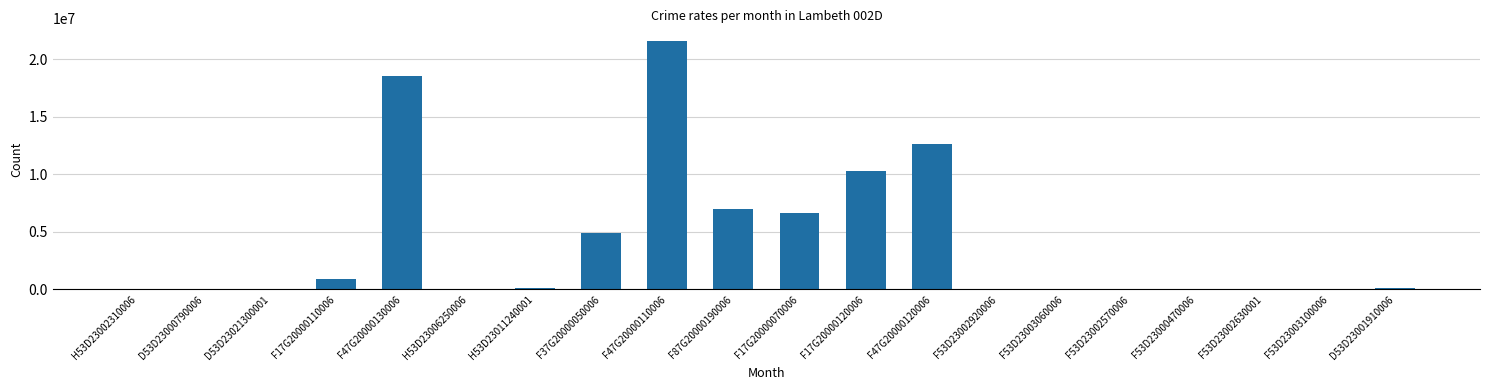

What is the average value?

4158898.0